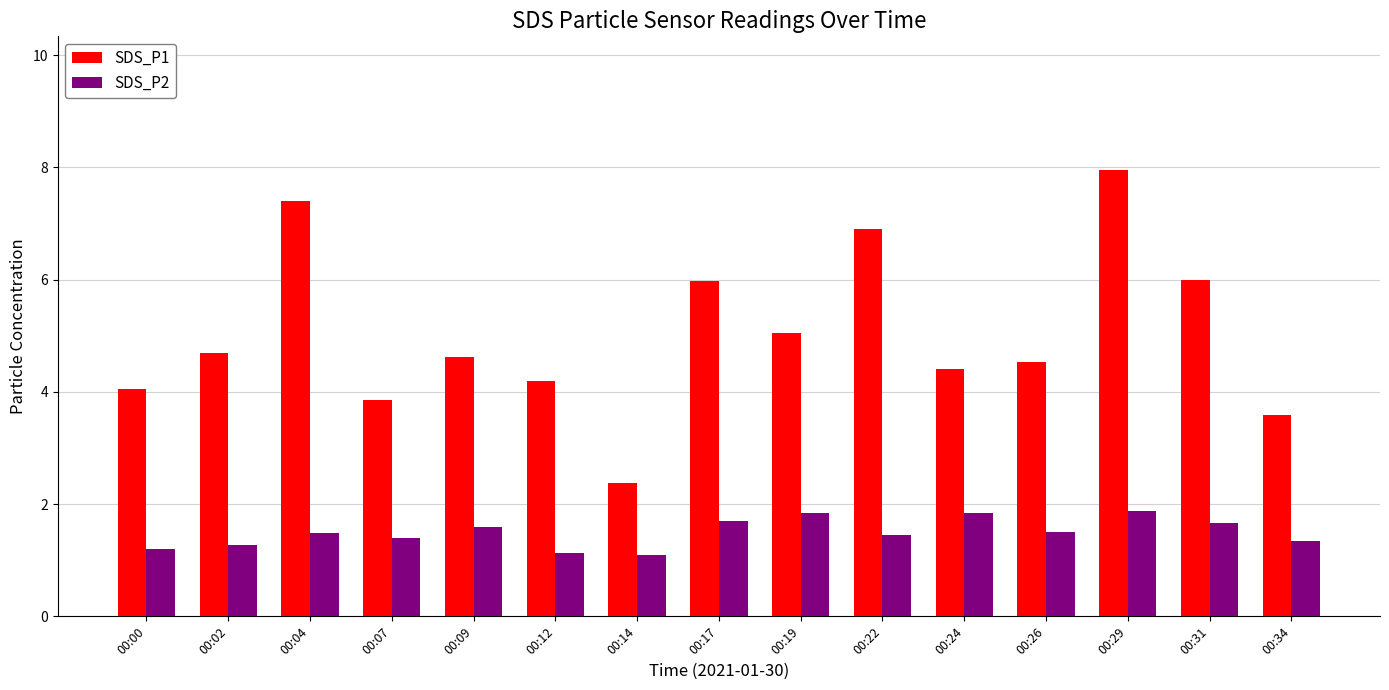

At which category is the sum across all series the highest?

00:29